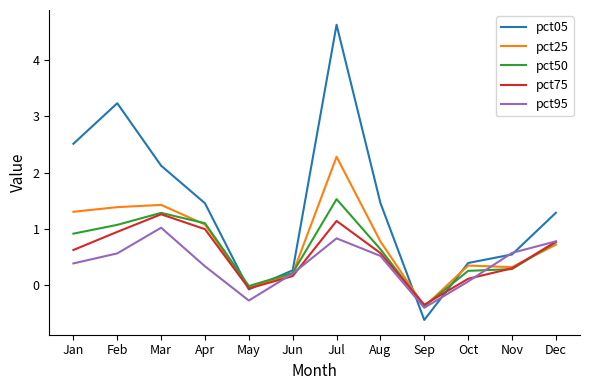

True or false: pct25 has a value of 1.4 at Aug.

False